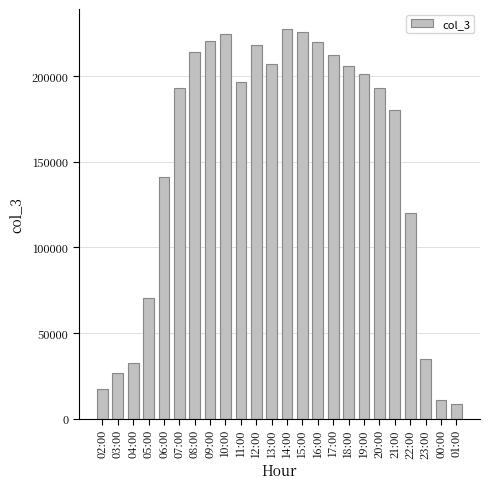

True or false: the data shows 214120 at 08:00.

True